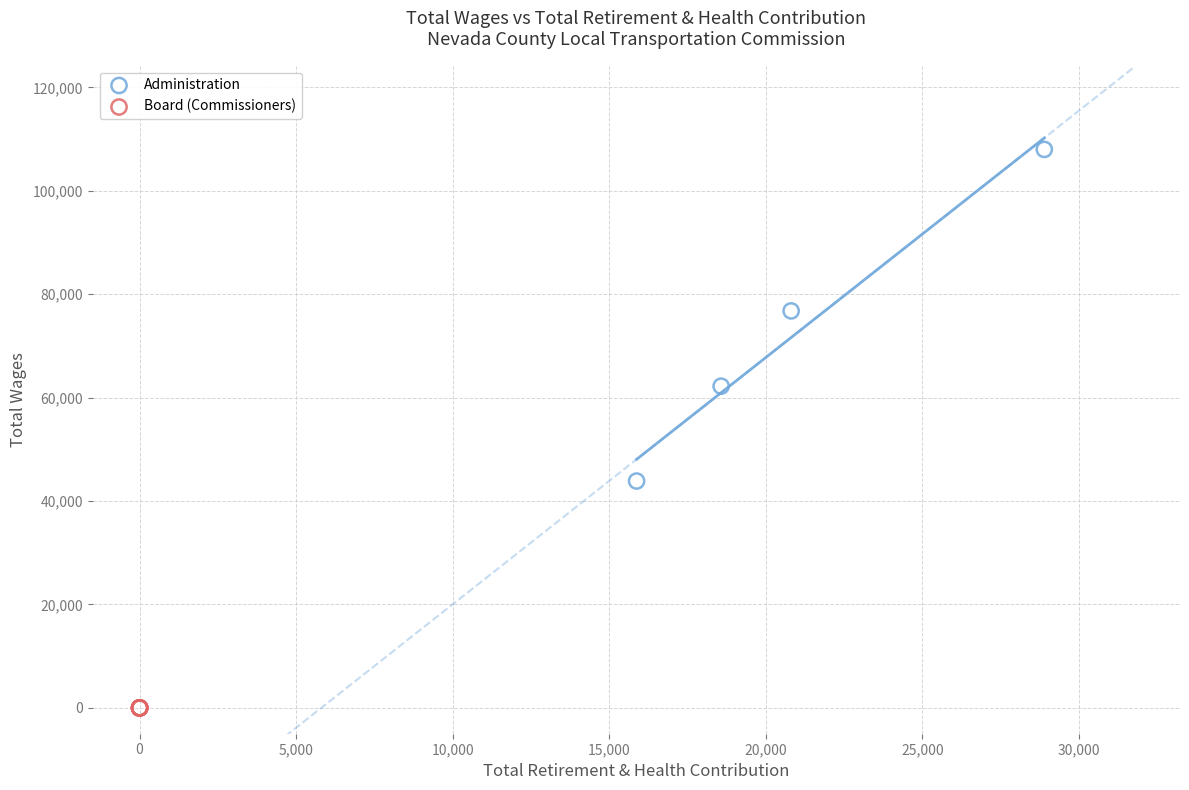

Which series reaches the minimum Y coordinate?

Board (Commissioners)